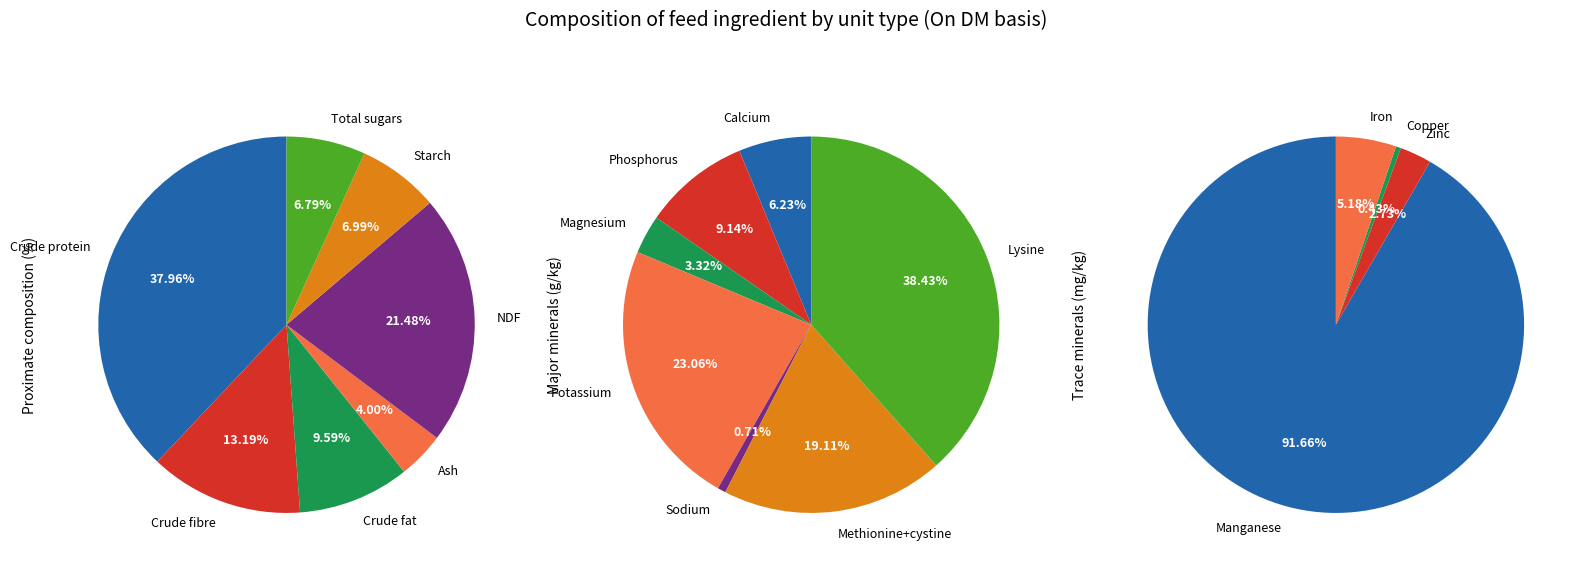

True or false: 5 accounts for 1% of the total.

False